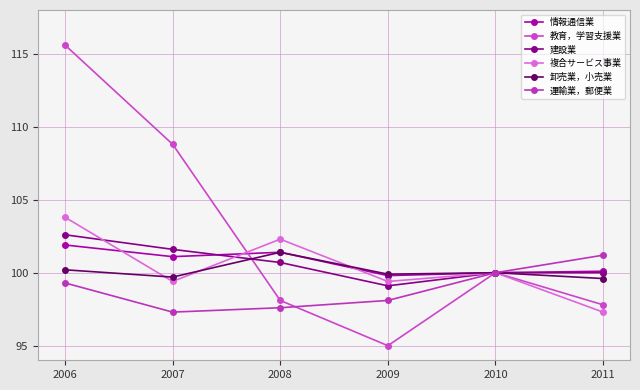

What is the value of the 教育，学習支援業 point at the 1st from the left?

115.6